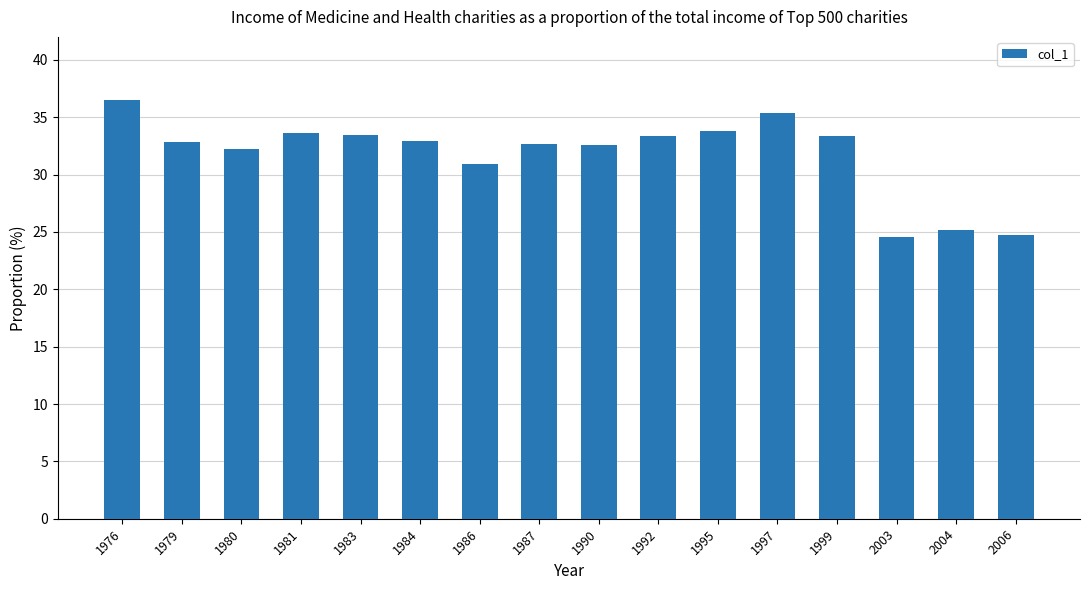

At which label does the data first exceed 32?

1976